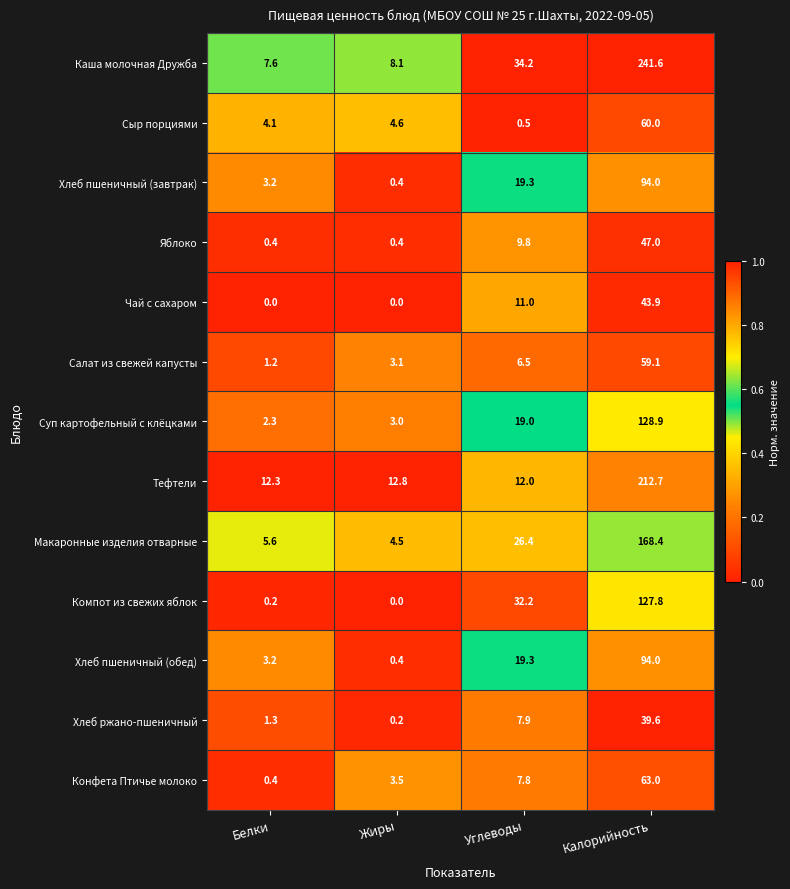

The Конфета Птичье молоко series shows 3.5 at Жиры. True or false?

True